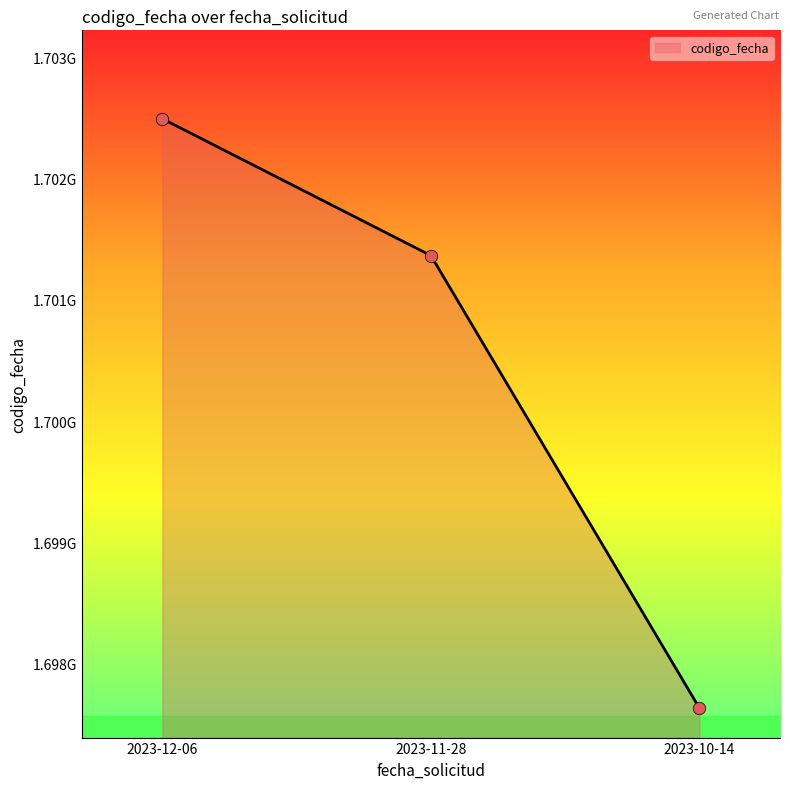

Does the chart have visible grid lines?

No